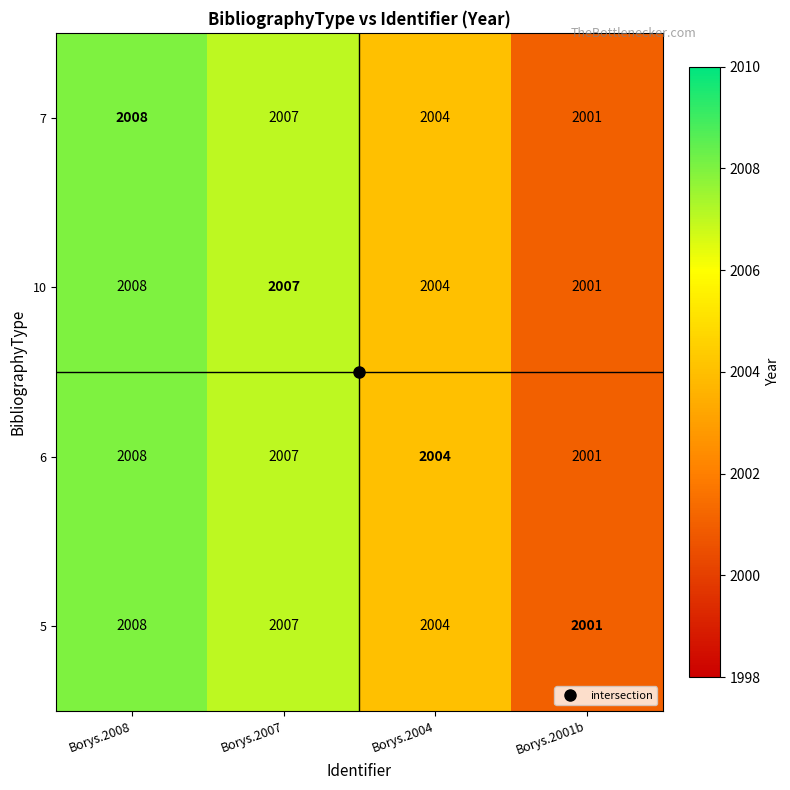

At which category does the chart reach its peak across all series?

Borys.2008